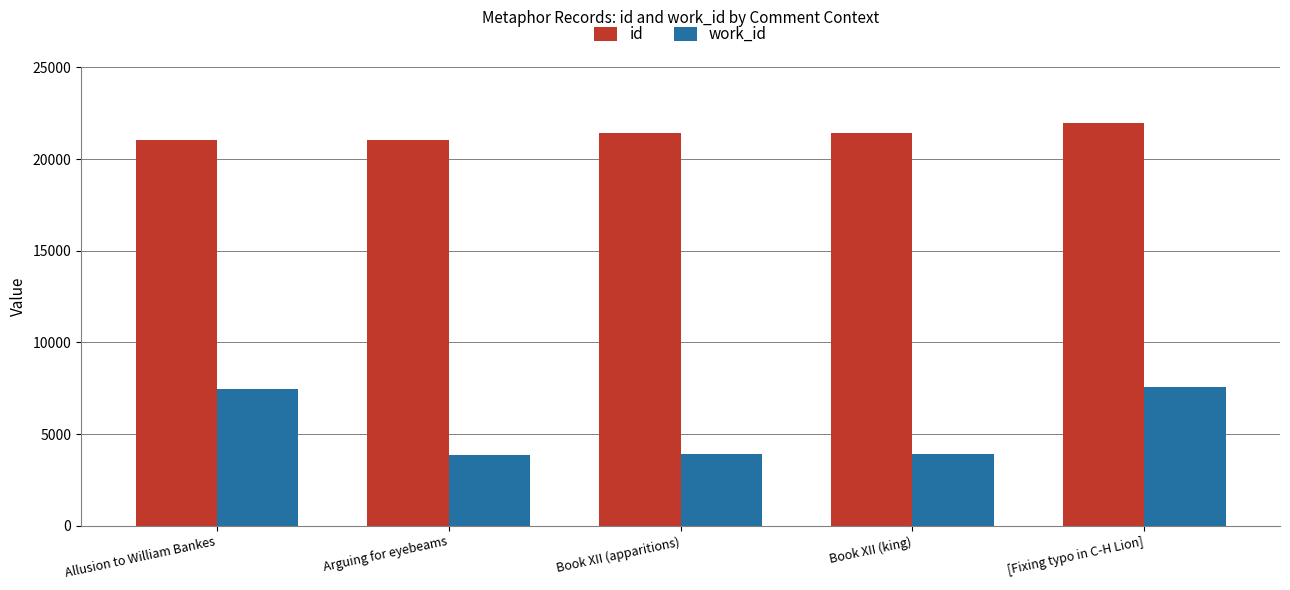

Is it true that work_id equals 5048 at Allusion to William Bankes?

False